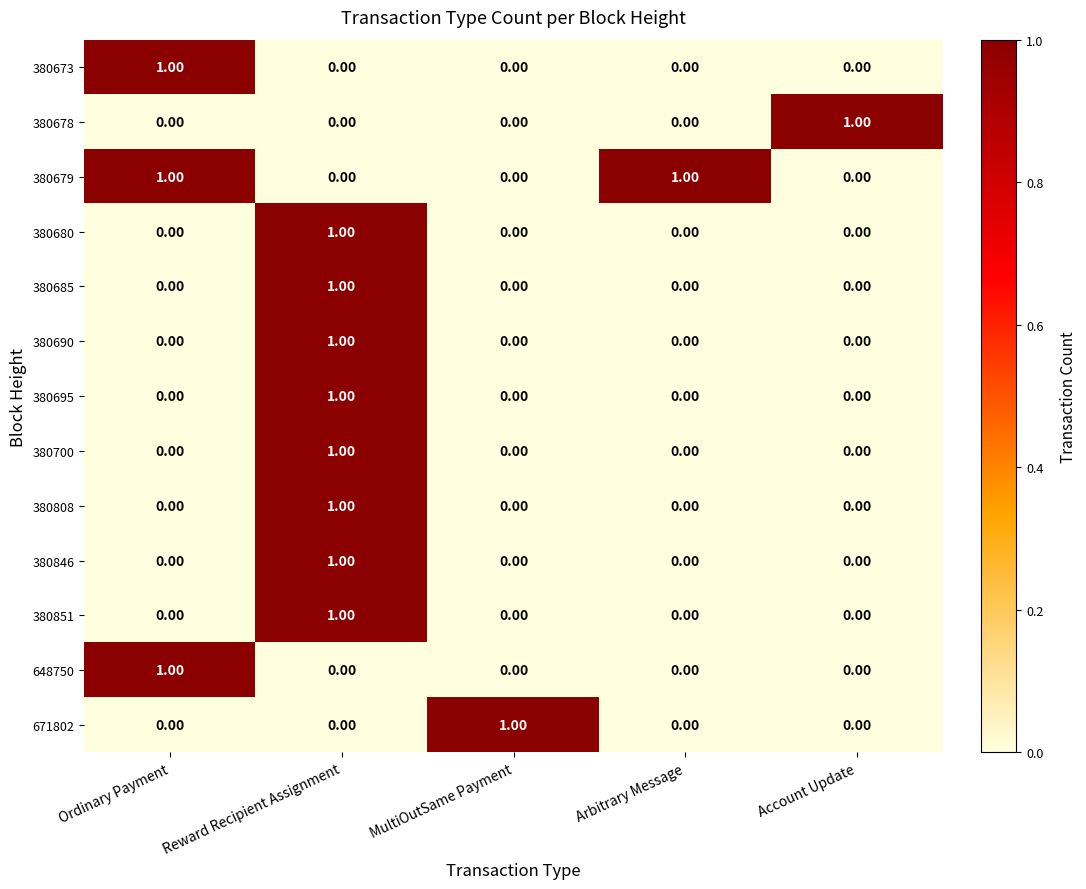

Which series has the largest total across all categories?

380679